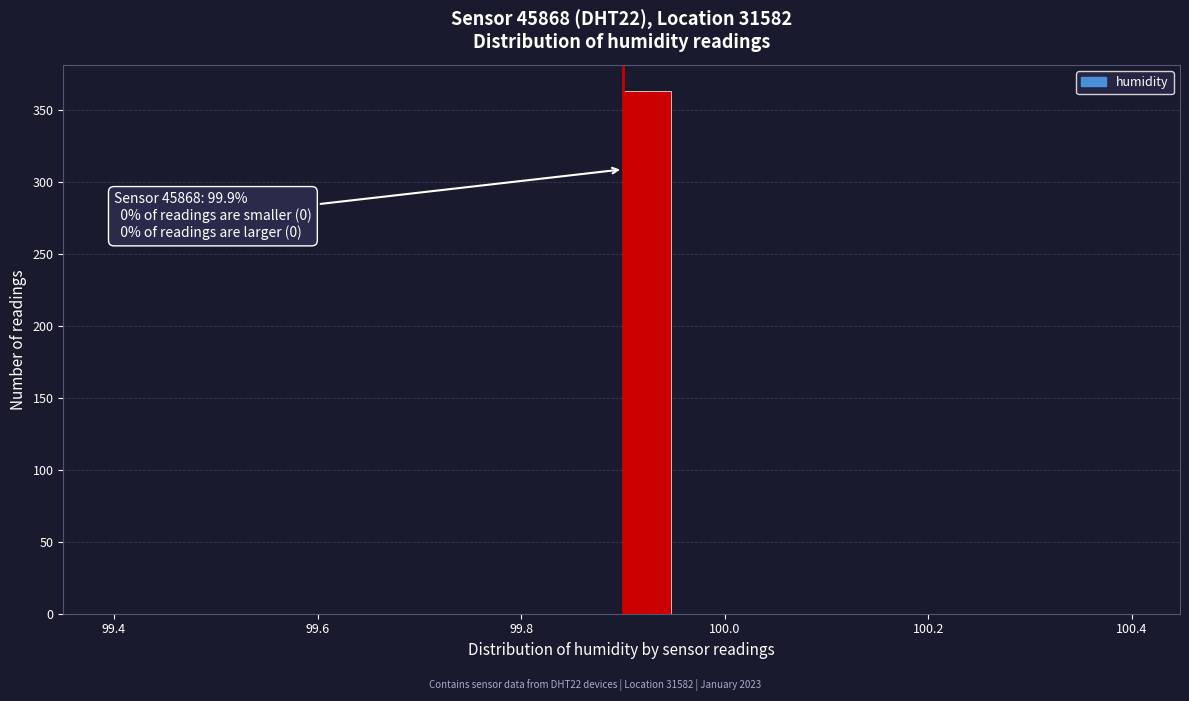

Read against the x-axis, roughly where is the centre of the tallest bar?

99.92